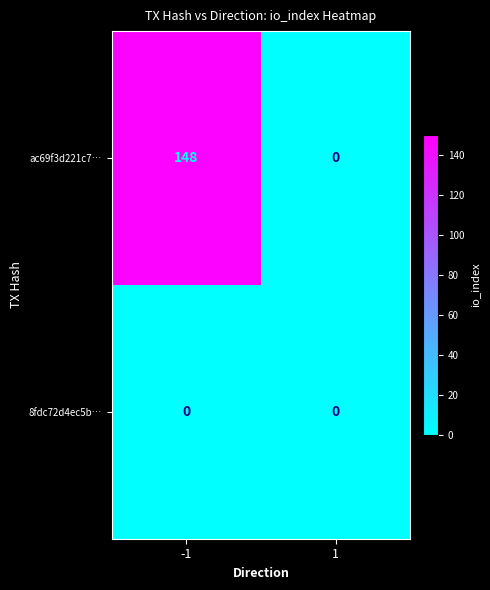

What is the maximum value shown in the chart?

148